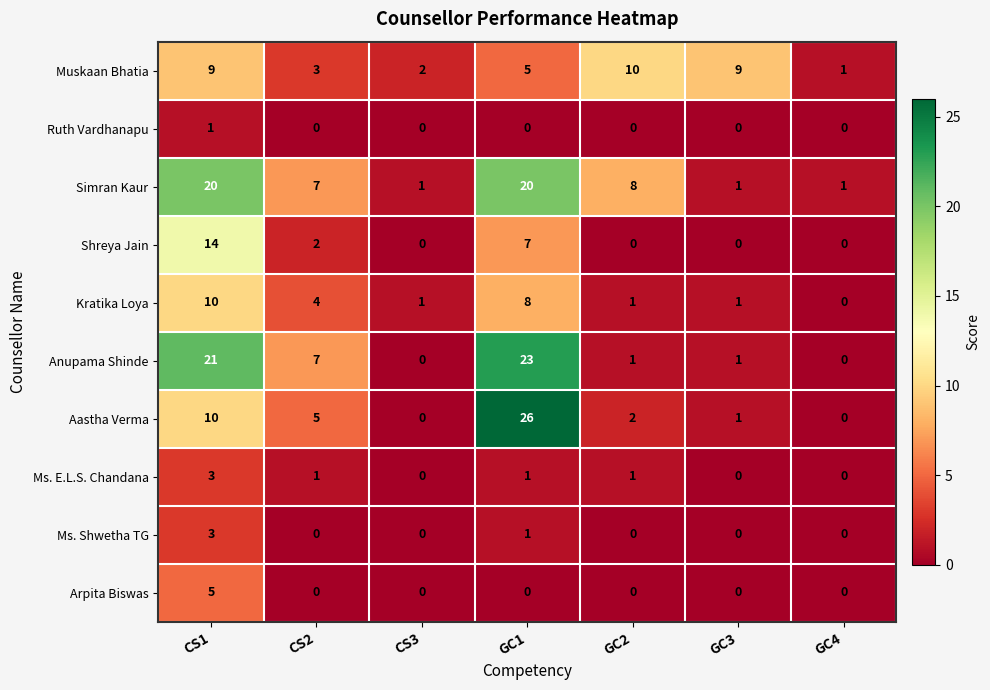

The value of Kratika Loya at GC3 is 1. True or false?

True